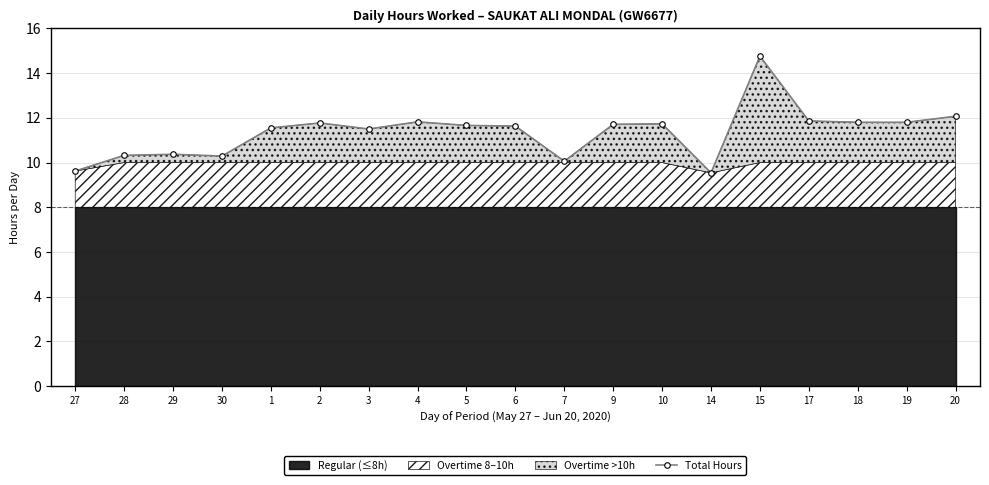

Rank the categories by value from highest to lowest.

15, 20, 17, 4, 18, 19, 2, 10, 9, 5, 6, 1, 3, 29, 28, 30, 7, 27, 14